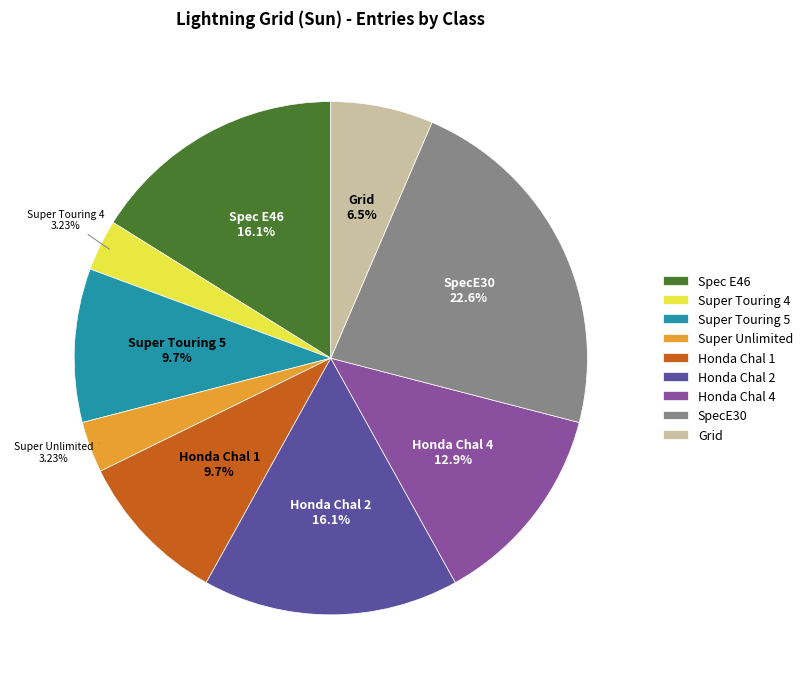

The Spec E46 slice represents 10% of the pie. True or false?

False